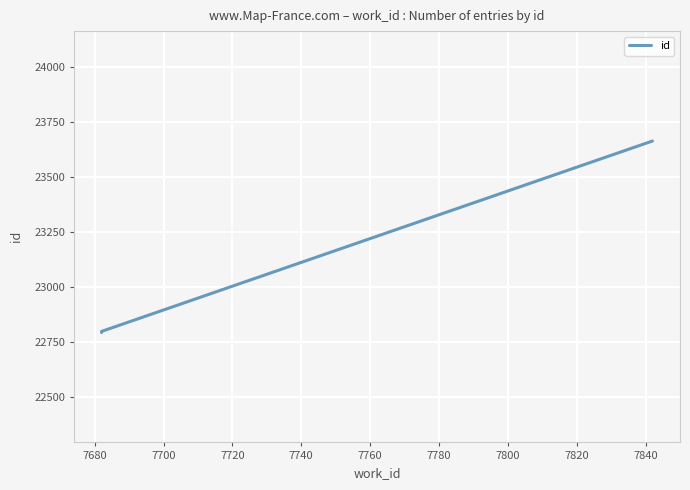

What is the average value?

23014